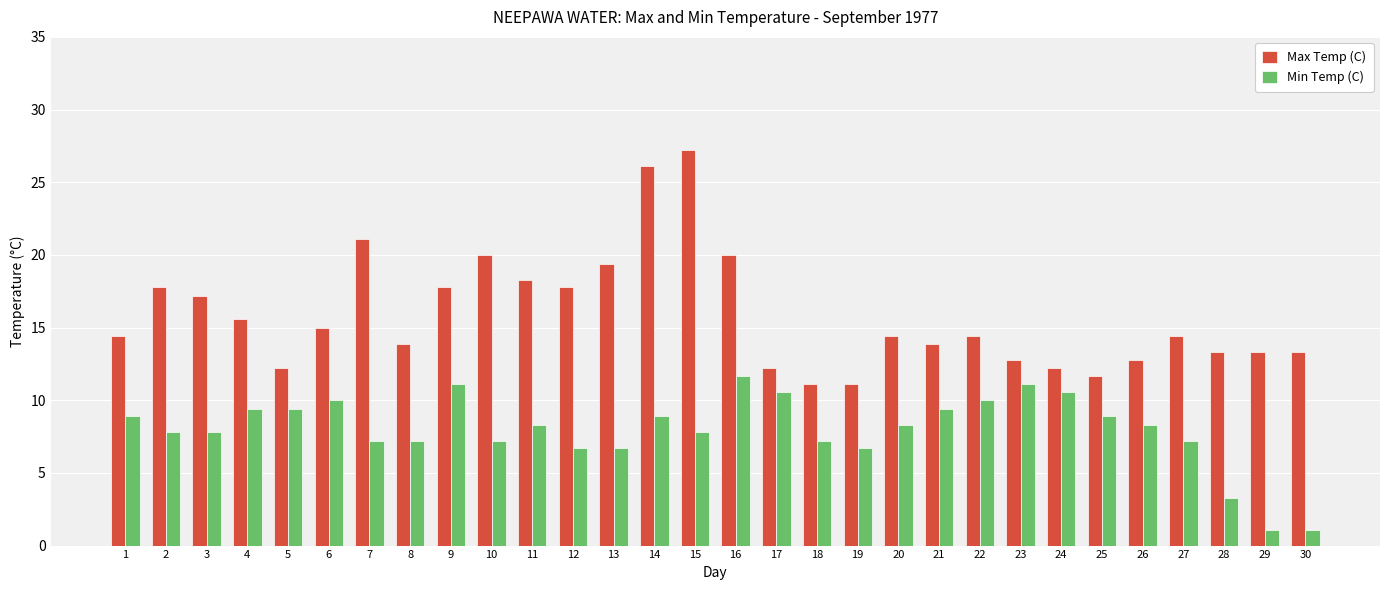

Rank the series by their average value, from lowest to highest.

Min Temp (C), Max Temp (C)